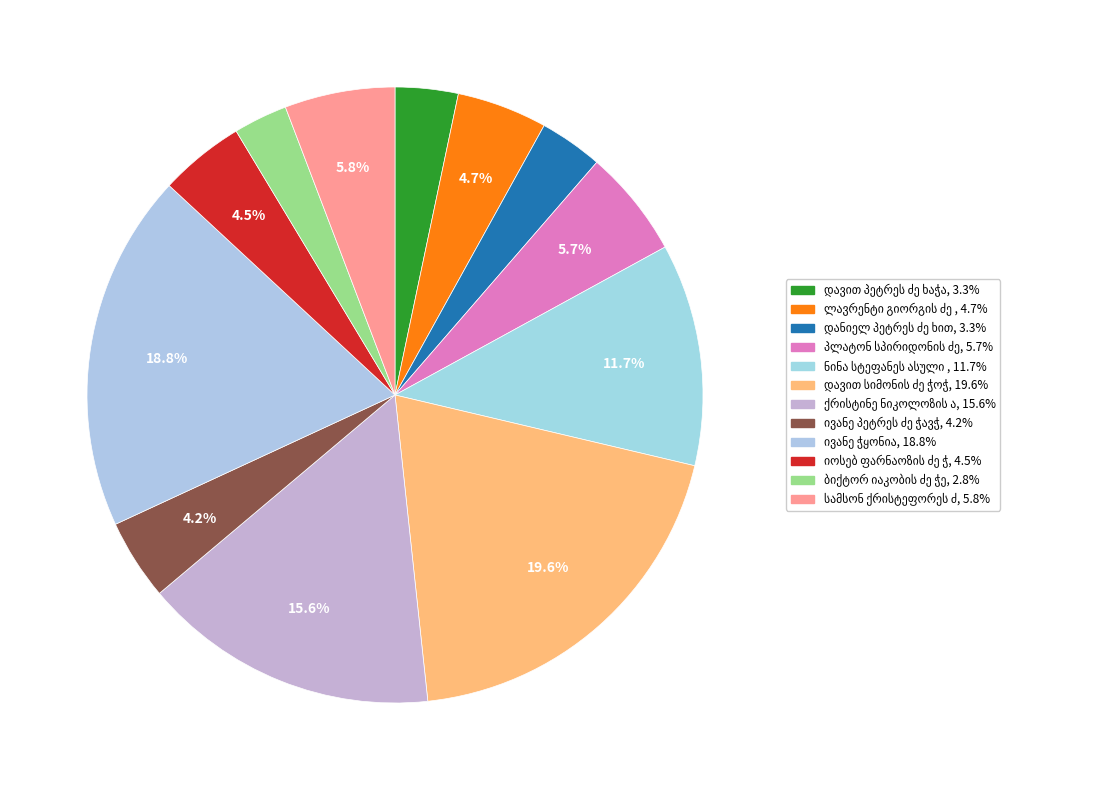

Which has a higher value, დავით პეტრეს ძე ხაჭაპურიძე or ქრისტინე ნიკოლოზის ასული ჭავჭანიძე?

ქრისტინე ნიკოლოზის ასული ჭავჭანიძე